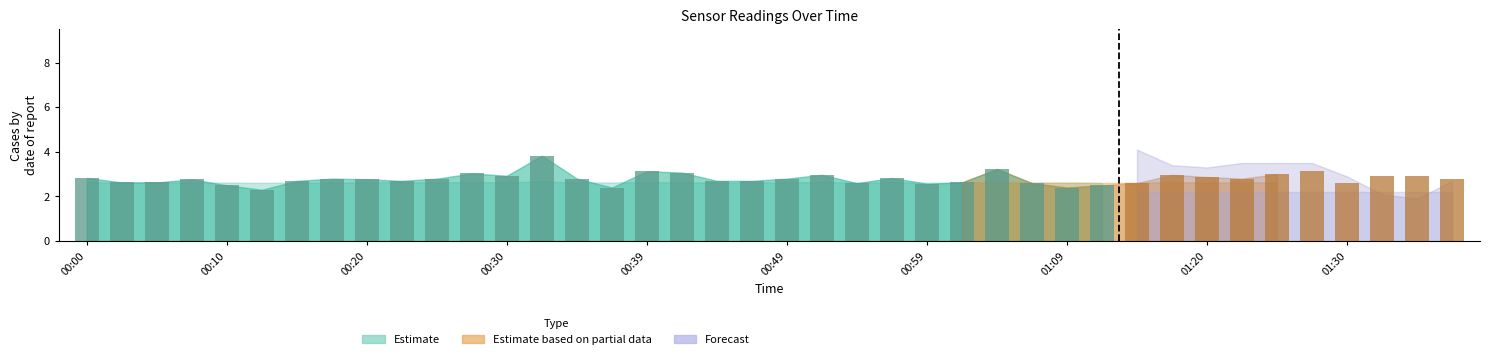

What is the difference between the maximum and second lowest values?

1.4